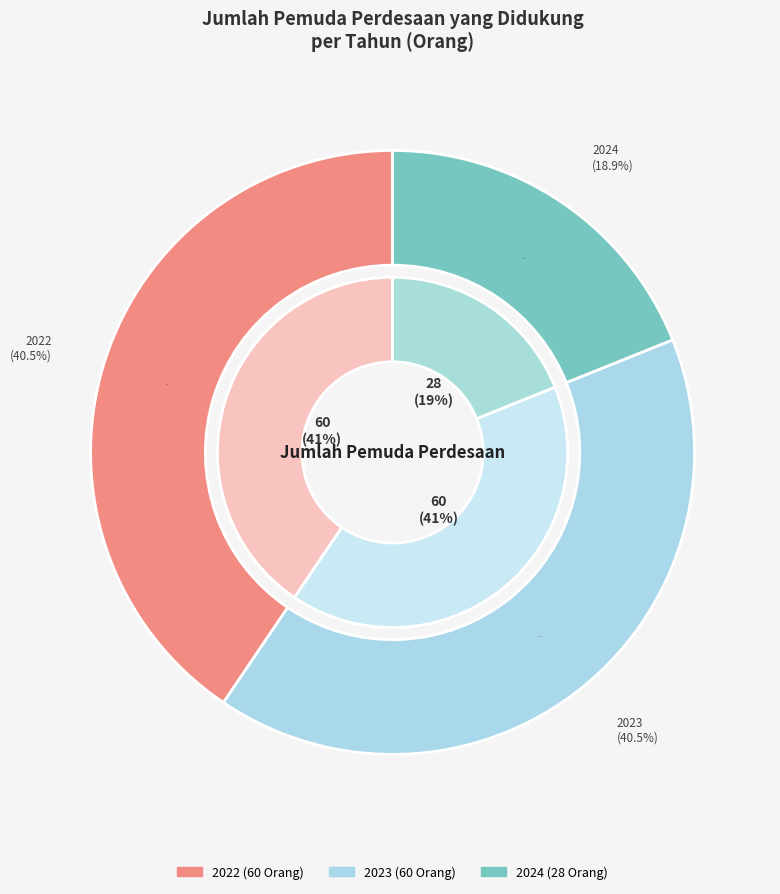

To the nearest percent, what is the combined percentage of 2023 and 2024?

59%